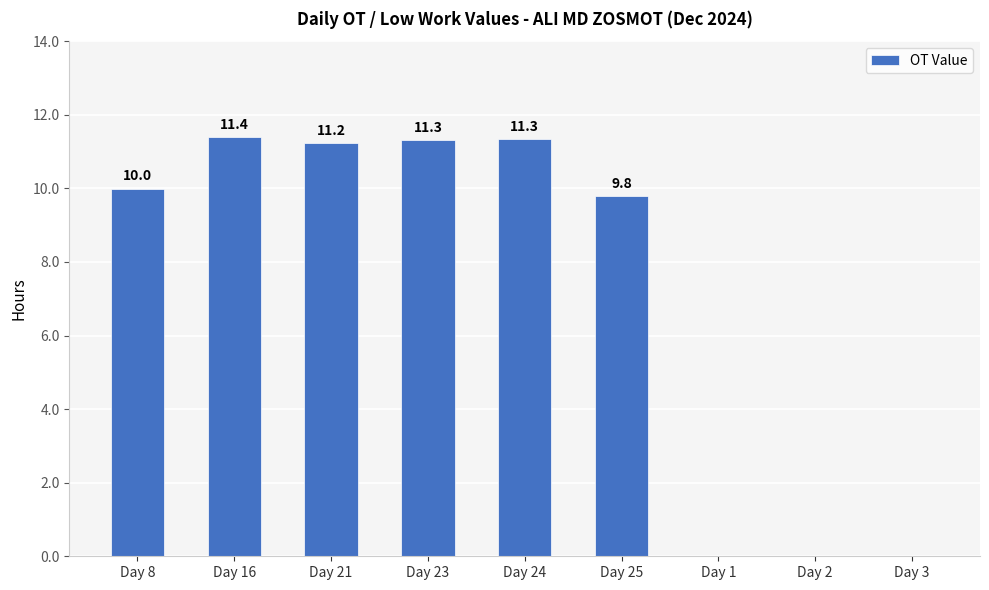

Approximately how many times larger is the value at Day 16 compared to Day 24?

1.0